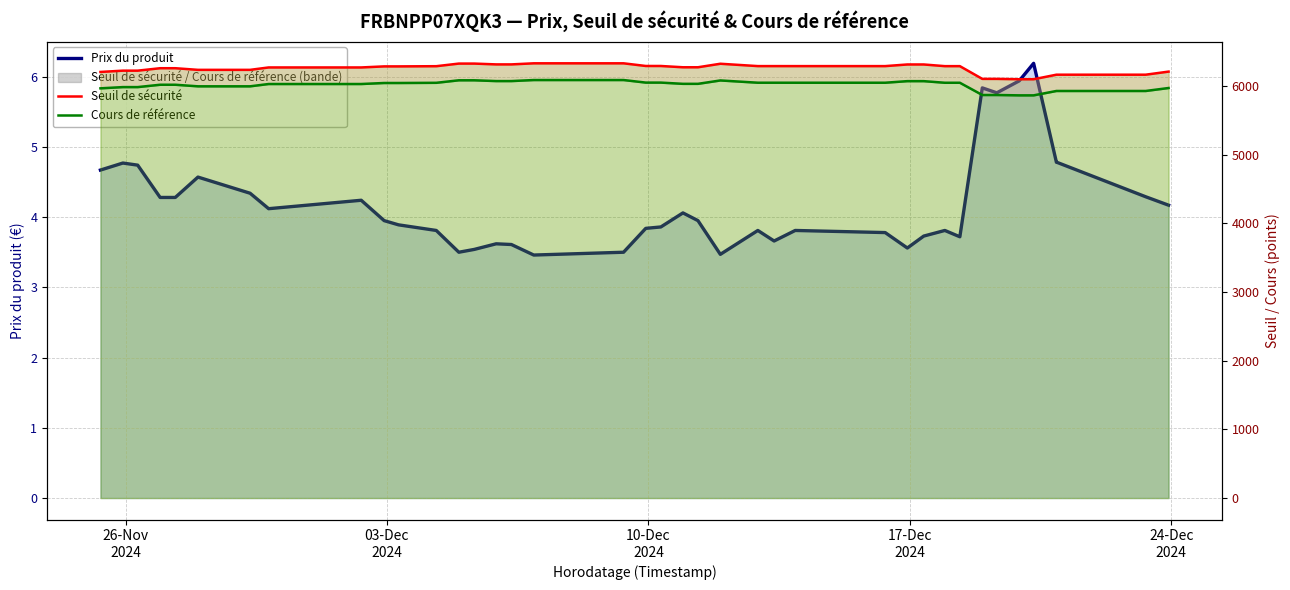

How many interior local peaks does the Prix du produit series have?

10